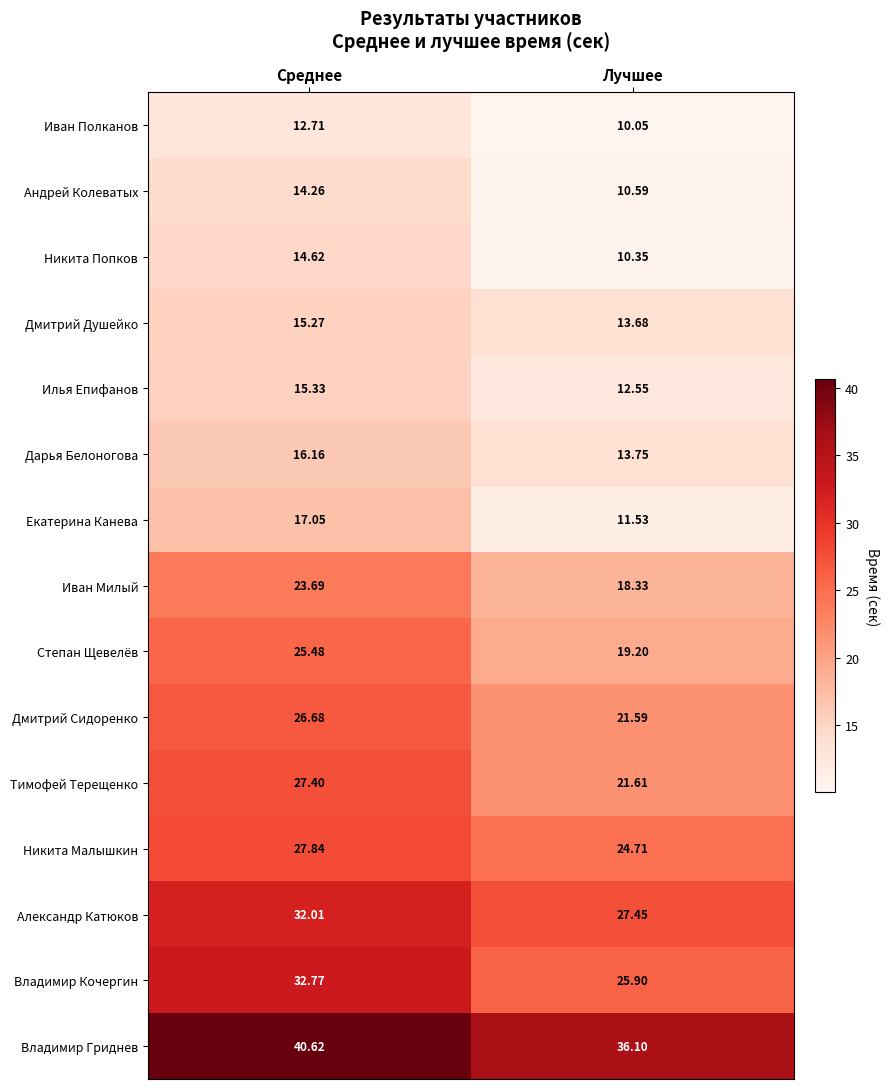

Which series has the largest total across all categories?

Владимир Гриднев